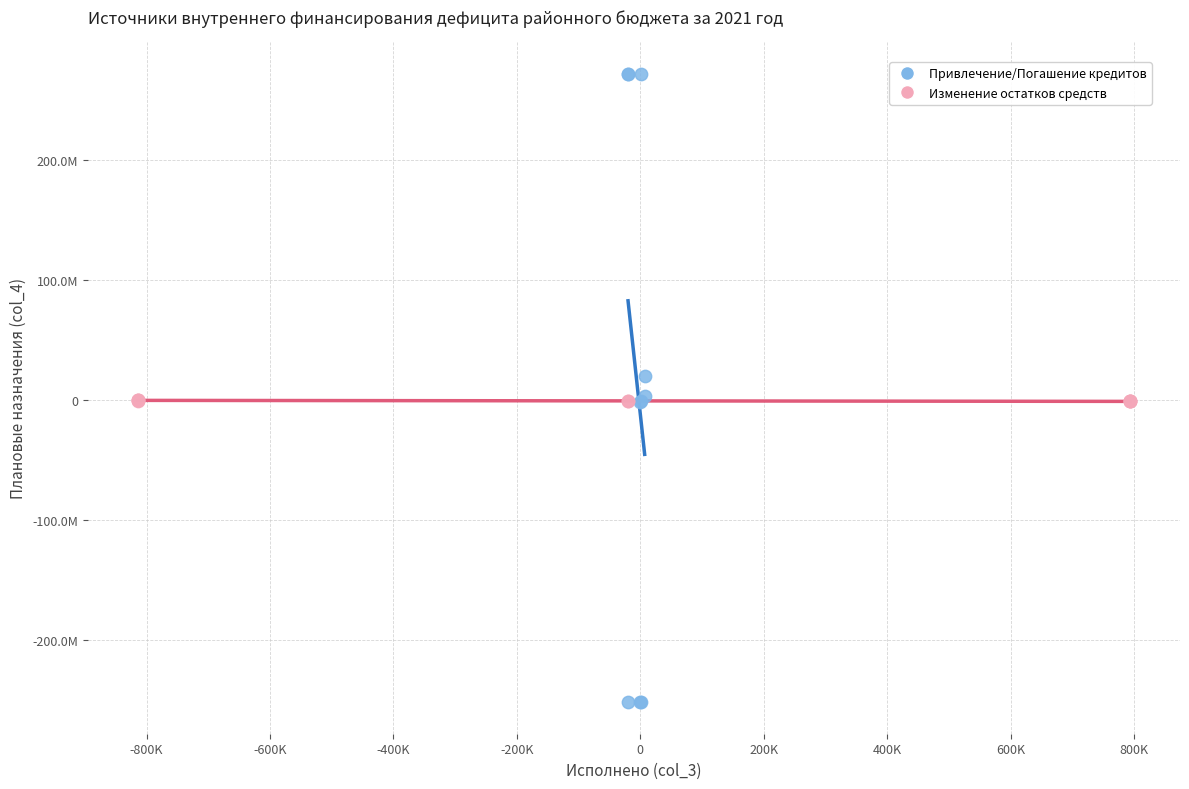

Which series contains the lowest Y value?

Привлечение/Погашение кредитов